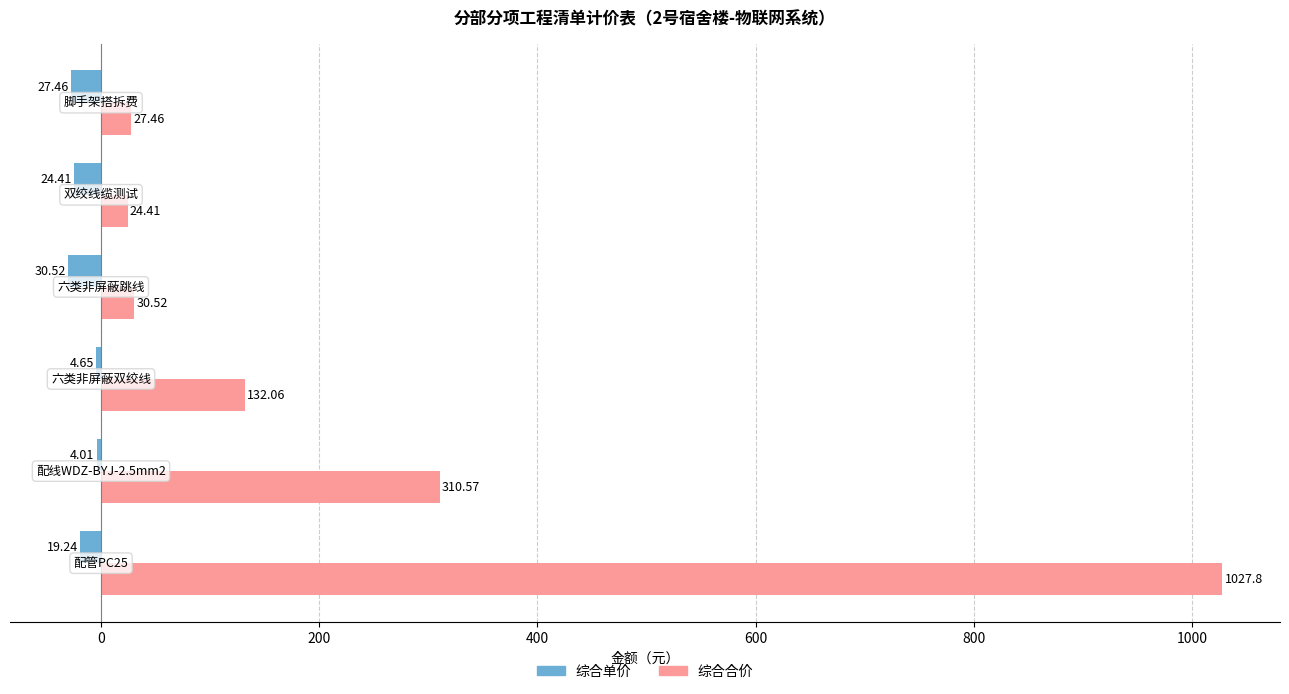

Which series has the largest total across all categories?

综合合价